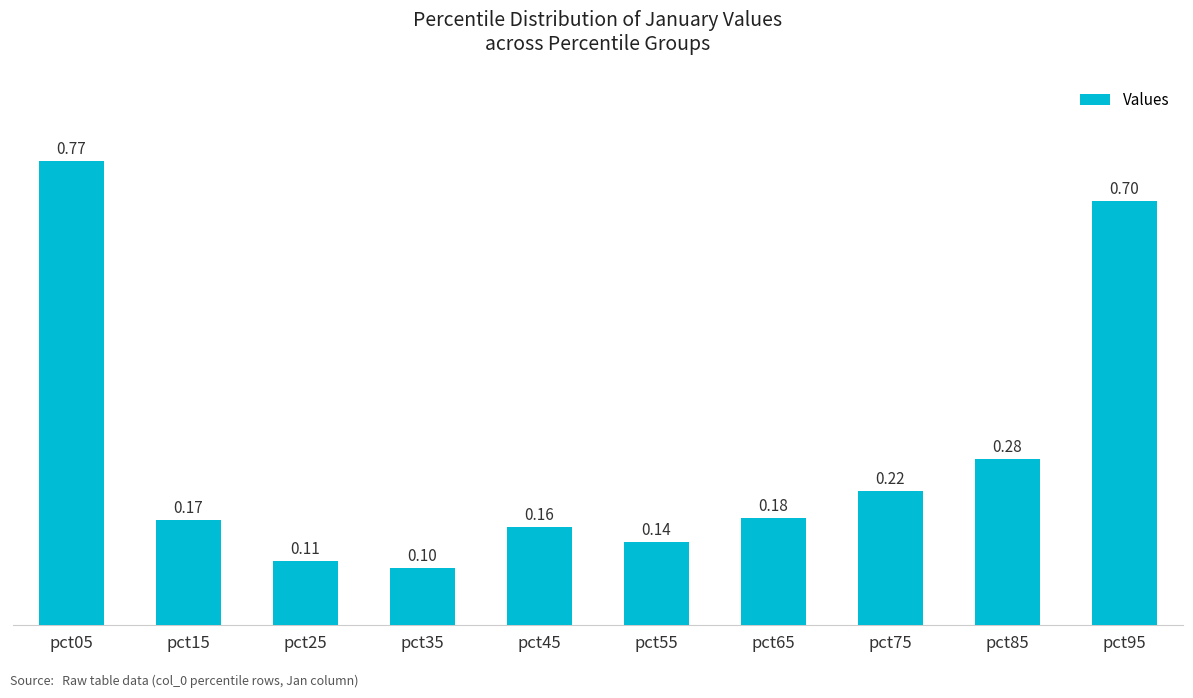

Which has a higher value, pct95 or pct85?

pct95